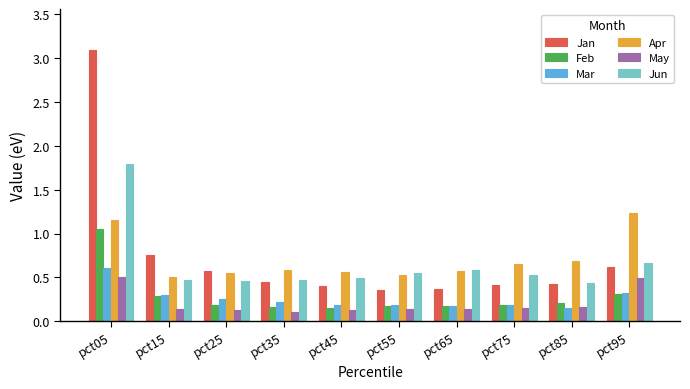

Does the chart contain stacked bars?

No